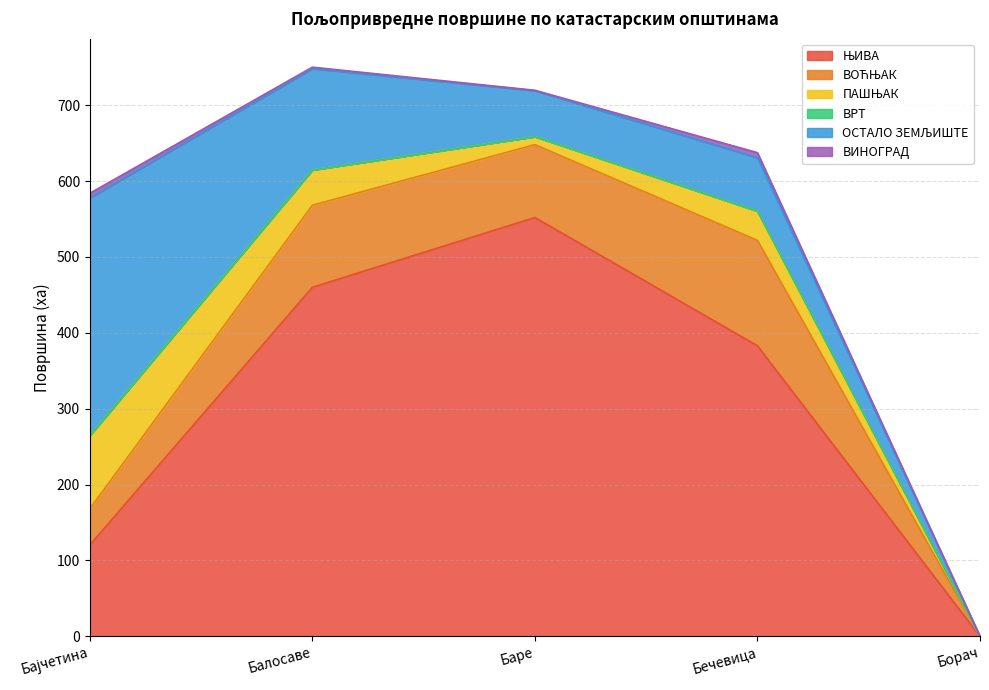

What are all the series names shown in the legend?

ЊИВА, ВОЋЊАК, ПАШЊАК, ВРТ, ОСТАЛО ЗЕМЉИШТЕ, ВИНОГРАД